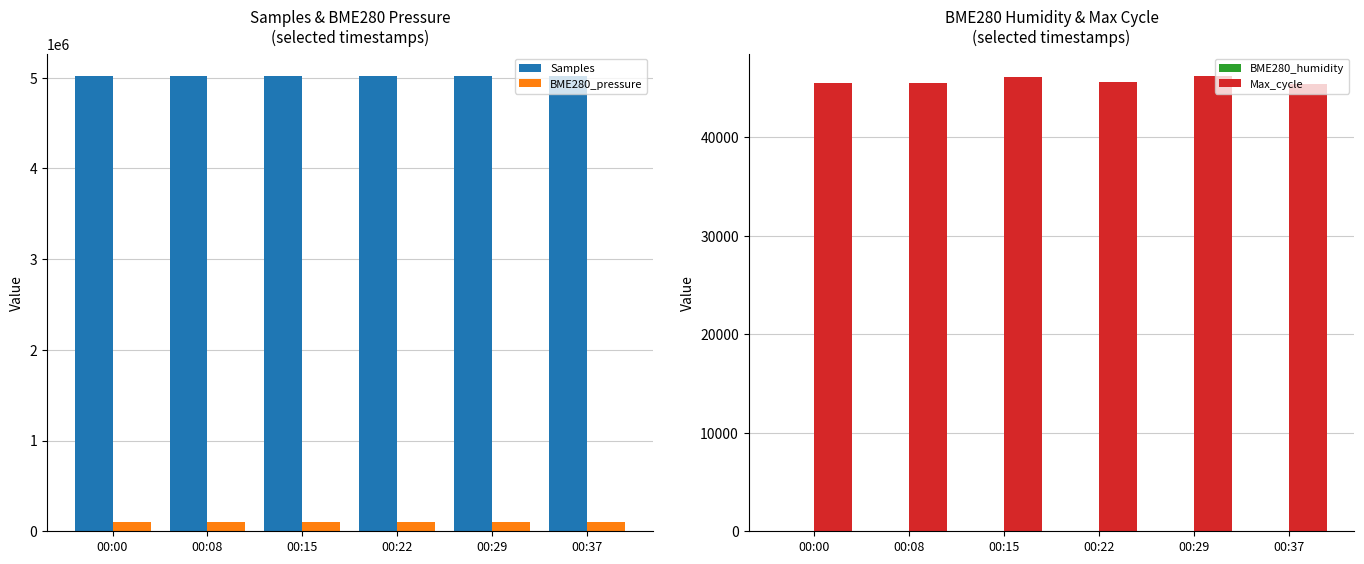

The BME280_pressure series shows 66453.0 at 00:29. True or false?

False